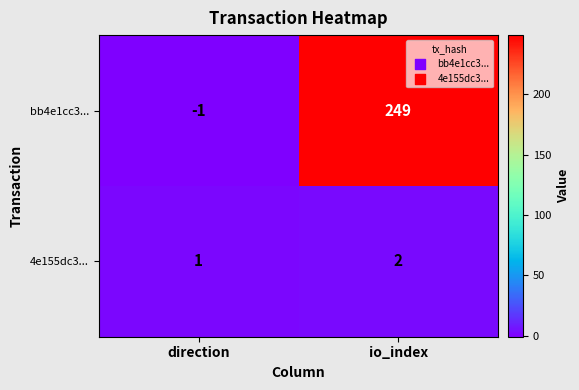

How many distinct data groups are displayed?

2